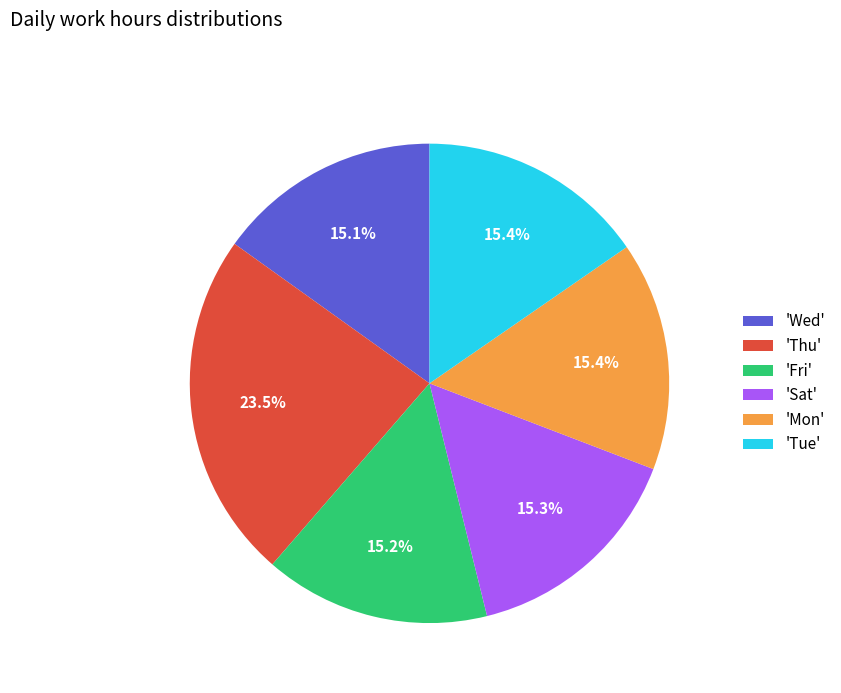

Which slice is the largest?

'Thu'